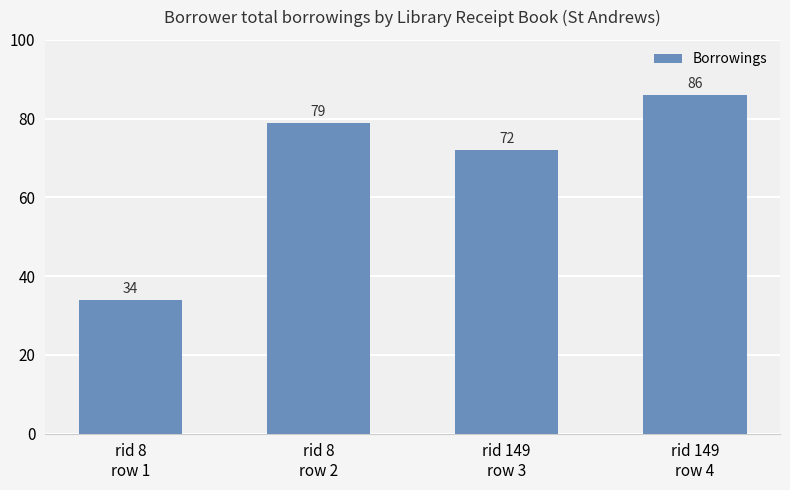

How many values are below 79?

2